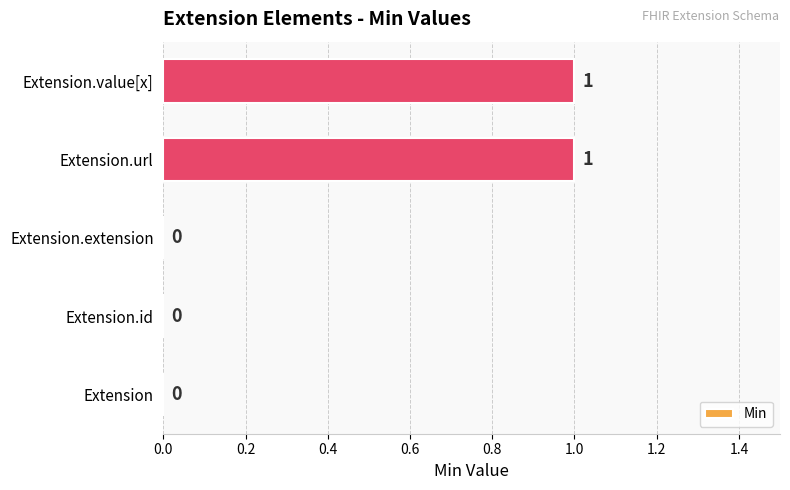

Is it true that the value at Extension.value[x] is 2?

False